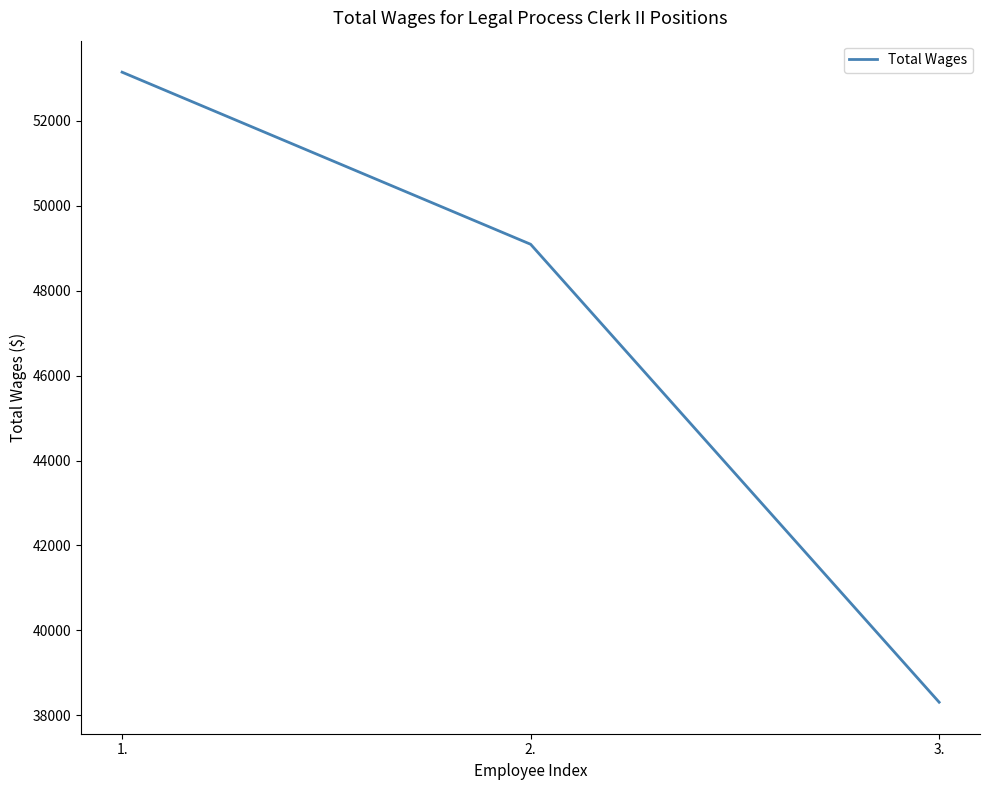

How many values are between 38309 and 53143?

3